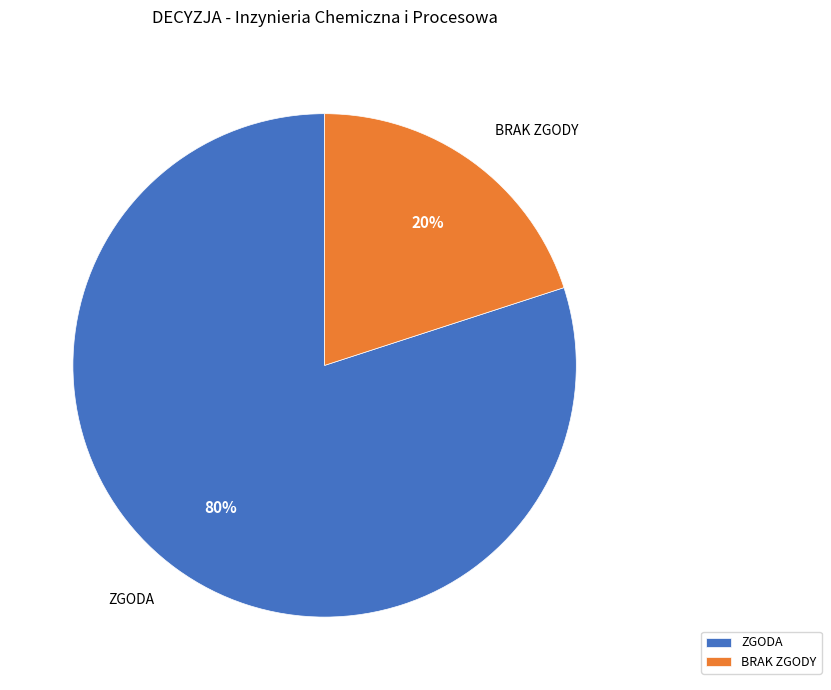

Which has a higher value, BRAK ZGODY or ZGODA?

ZGODA